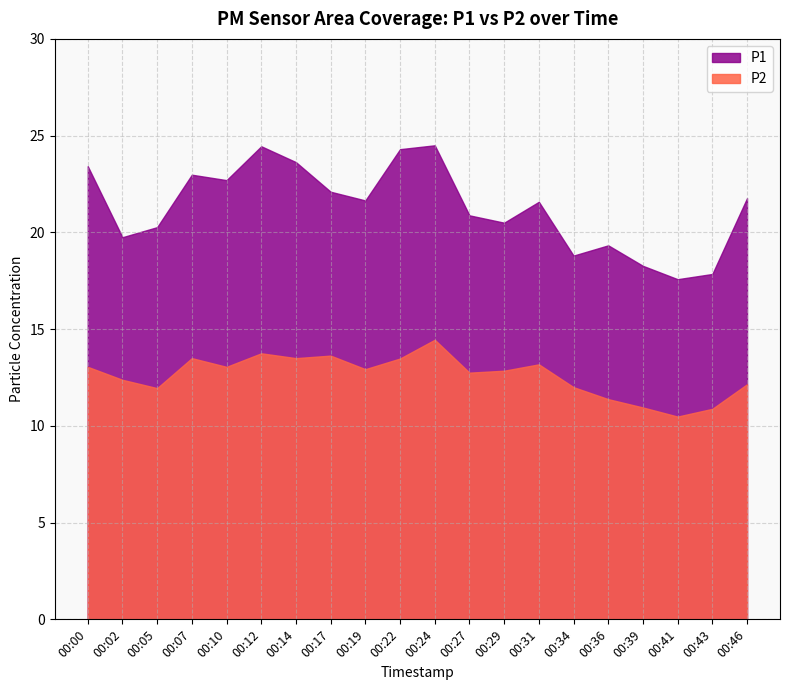

True or false: P1 and P2 intersect in this chart.

False